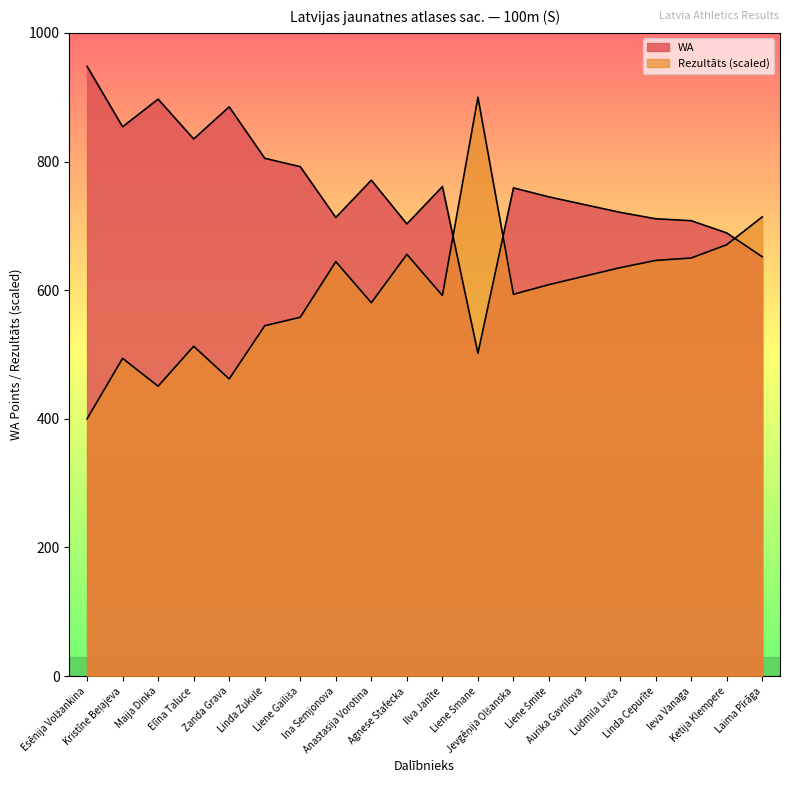

True or false: WA has more than 0 interior local peaks.

True